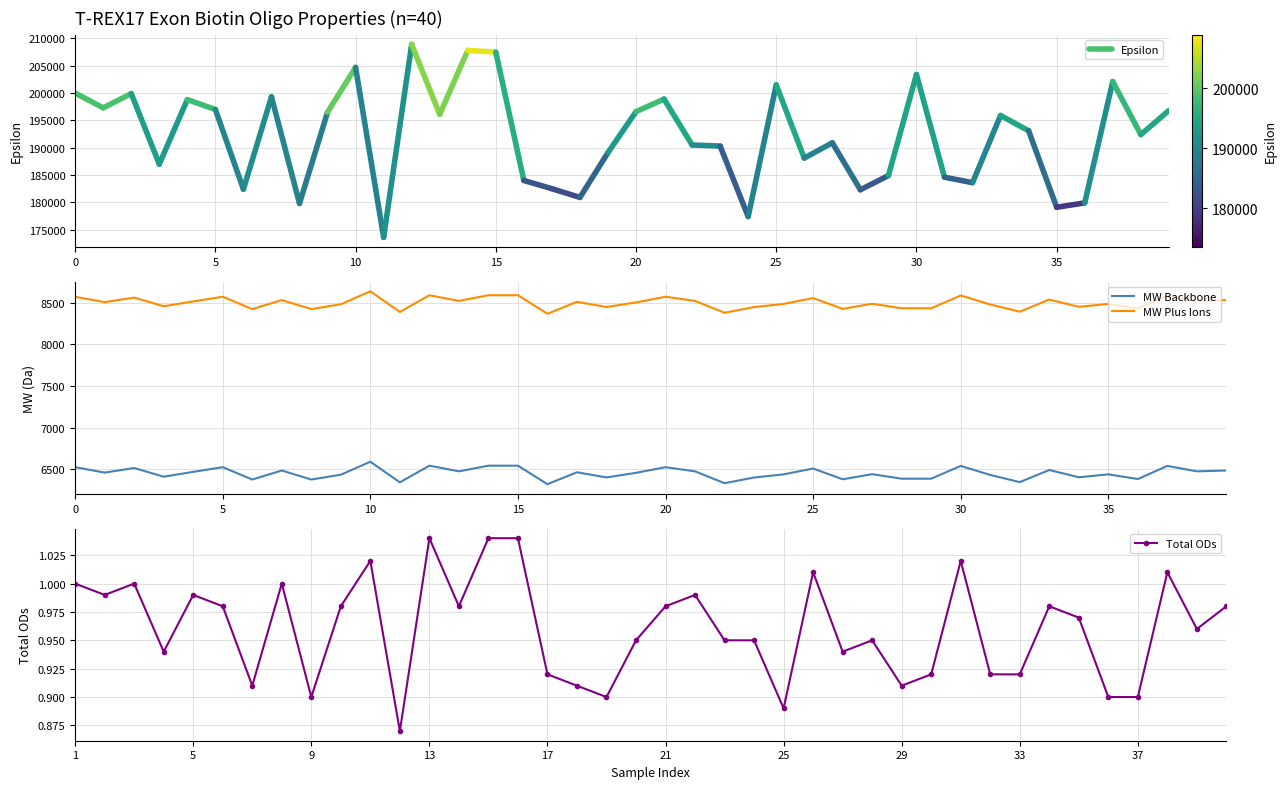

True or false: MW Backbone has more than 2 interior local peaks.

True